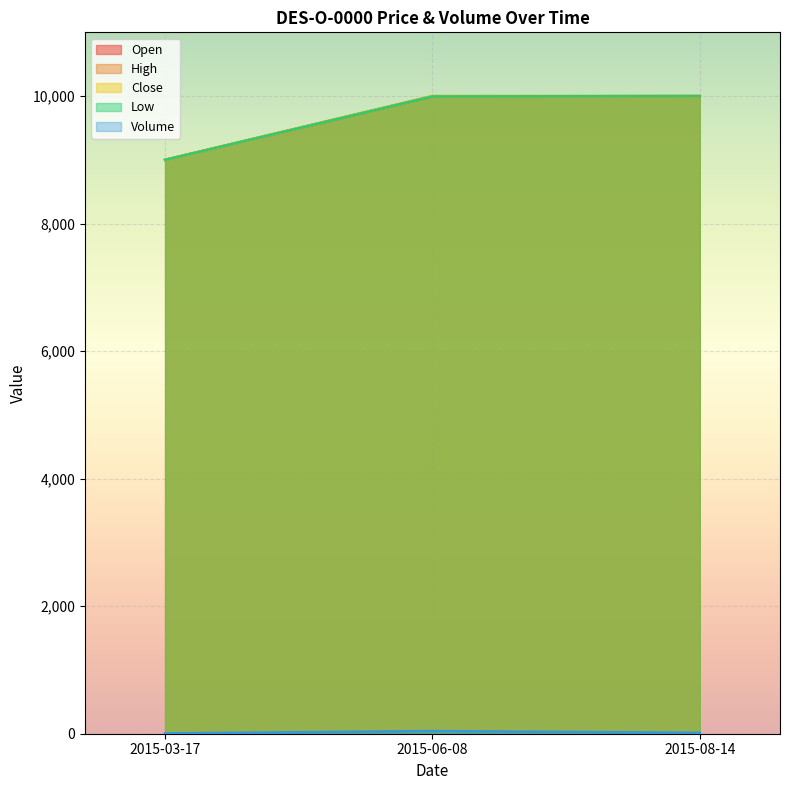

What is the total value across all series at 2015-06-08?

40032